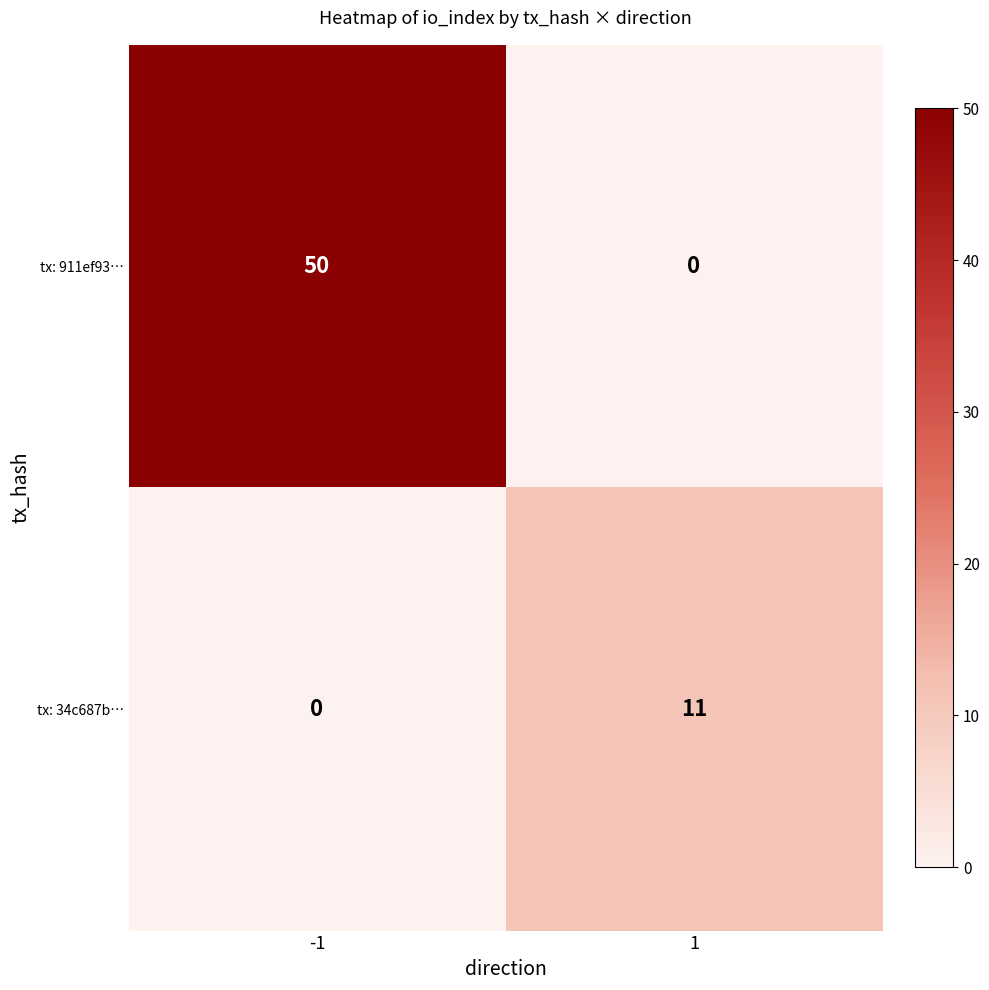

Which series changed the most between -1 and 1?

tx: 911ef93…